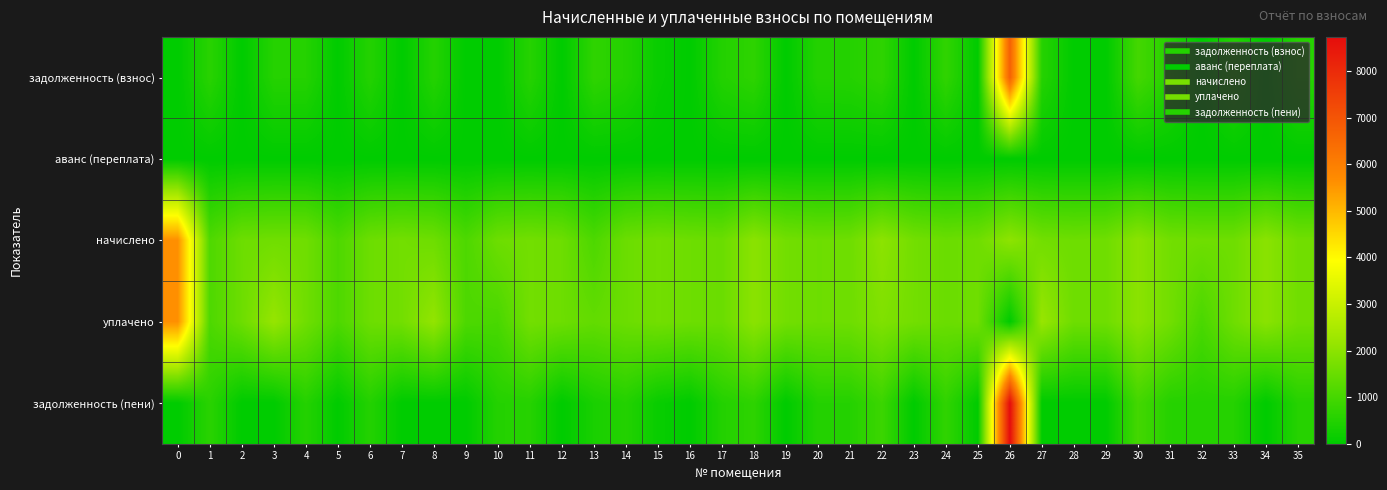

At 2, list the series in order from largest to smallest.

начислено, уплачено, задолженность (взнос), аванс (переплата), задолженность (пени)